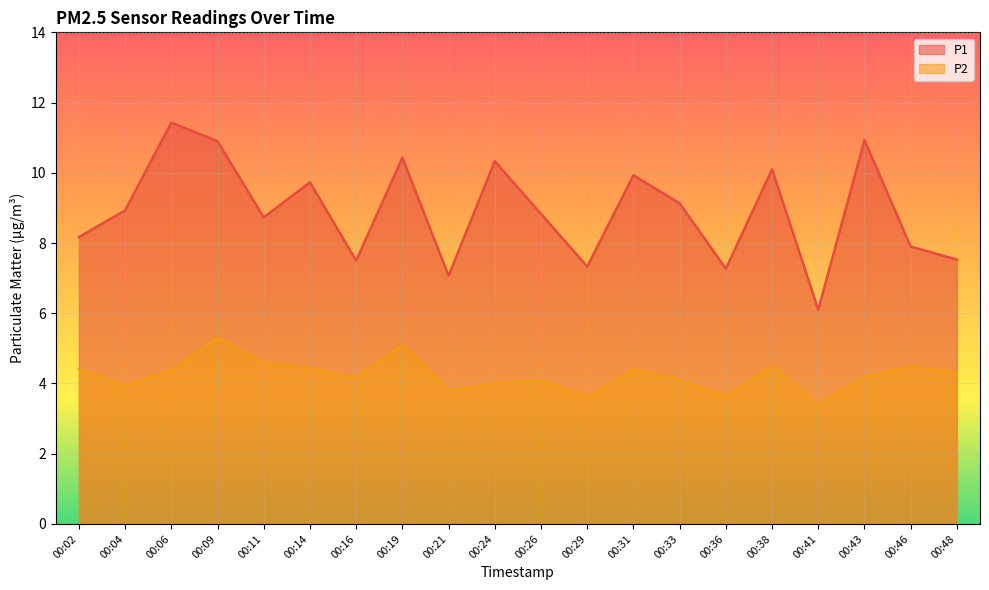

What are all the series names shown in the legend?

P1, P2